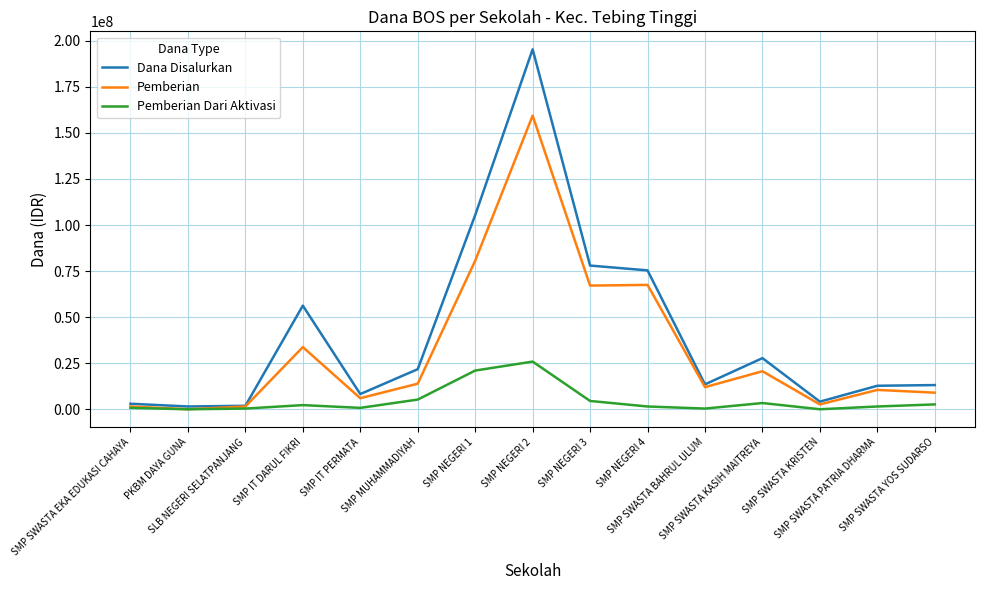

What is the highest value of the Pemberian series?

159375000